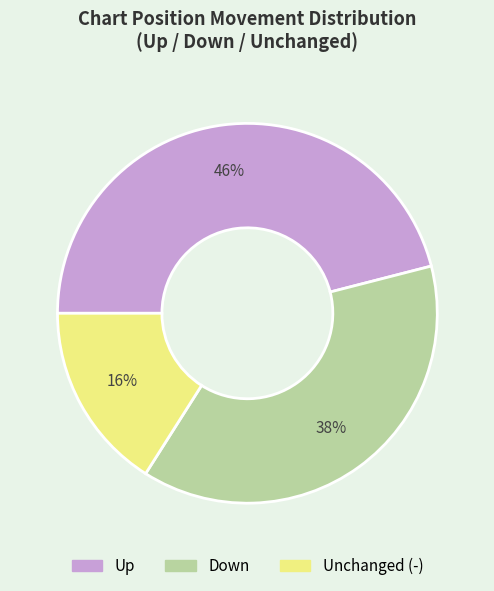

Is there a majority slice in this chart?

No